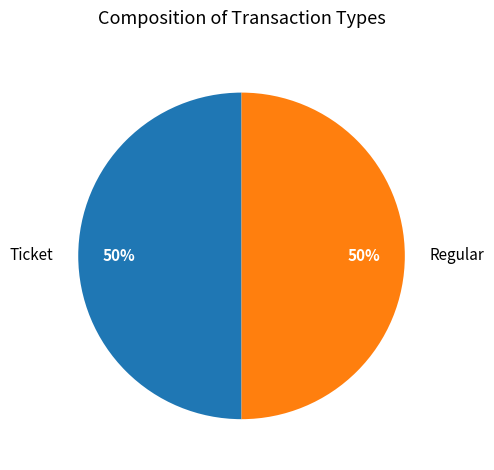

To the nearest percent, what portion does Ticket represent?

50%